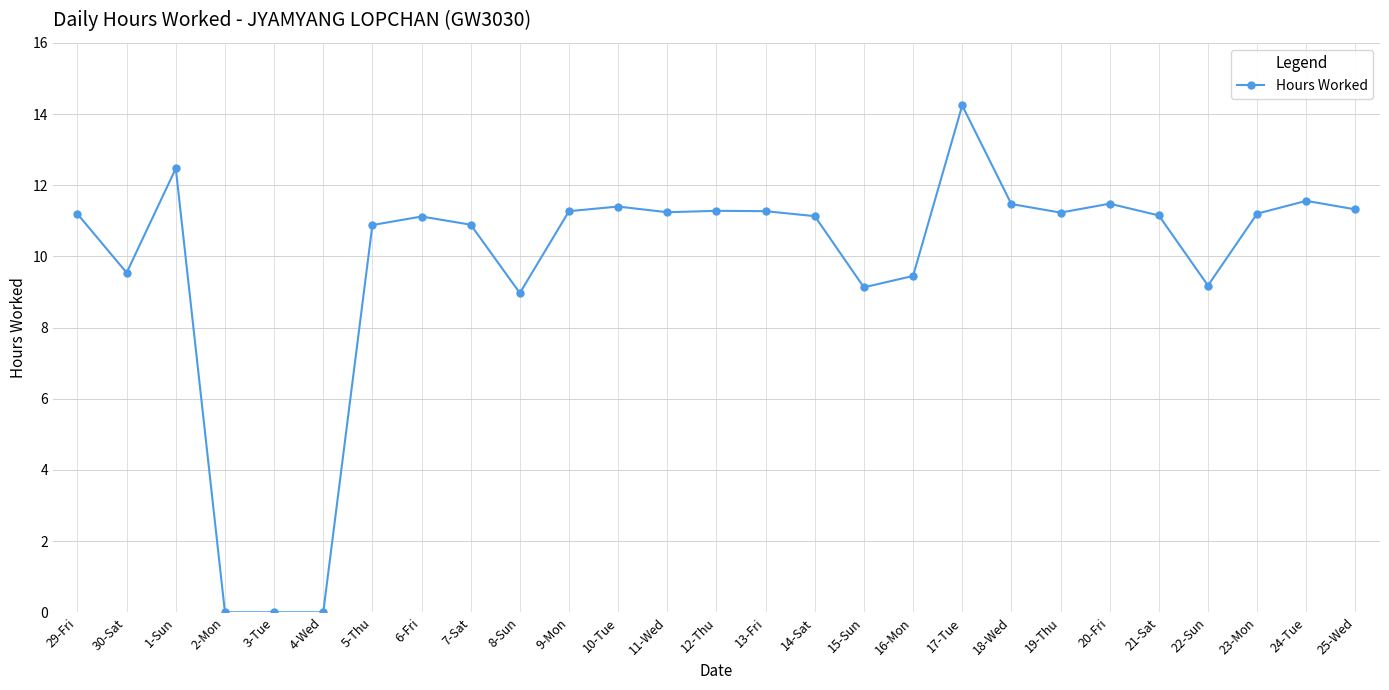

How many series are shown in this chart?

1